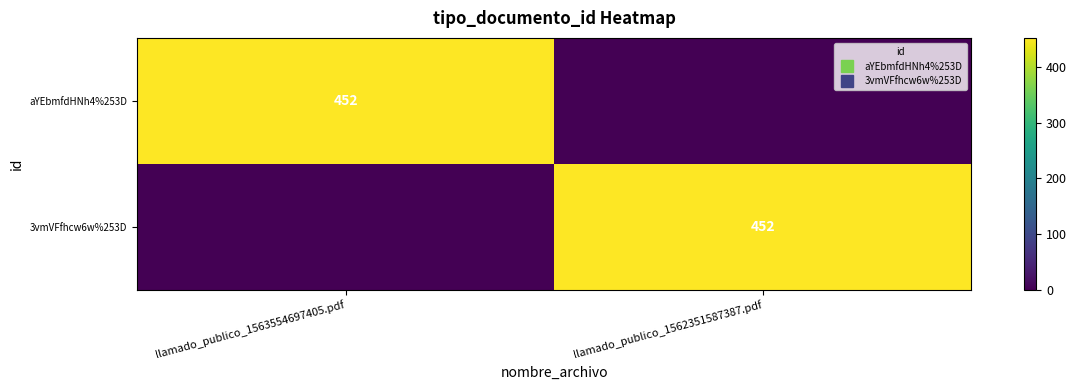

The value of aYEbmfdHNh4%253D at llamado_publico_1563554697405.pdf is 171. True or false?

False